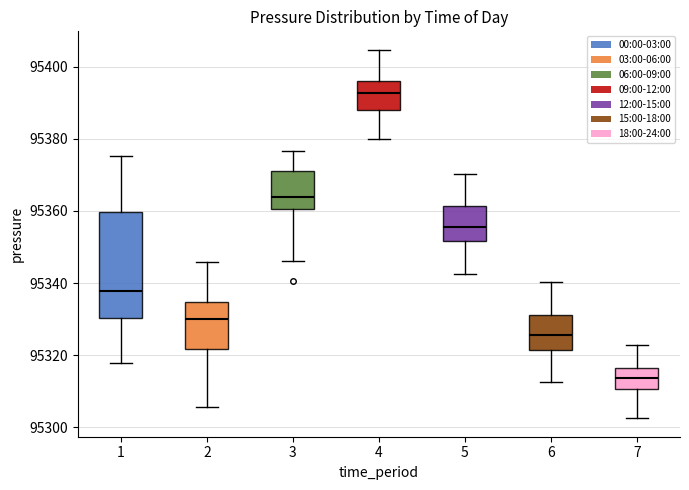

Reading left to right, read every box against the y-axis: the position of its median line, the range the box covers, and the ends of its whiskers. The values are not printed on the chart, so give them approximately, as read against the axis.

1: median 95338, box 95330 to 95360, whiskers 95318 to 95376
2: median 95330, box 95322 to 95334, whiskers 95306 to 95346
3: median 95364, box 95360 to 95370, whiskers 95346 to 95376
4: median 95392, box 95388 to 95396, whiskers 95380 to 95404
5: median 95356, box 95352 to 95362, whiskers 95342 to 95370
6: median 95326, box 95322 to 95332, whiskers 95312 to 95340
7: median 95314, box 95310 to 95316, whiskers 95302 to 95322